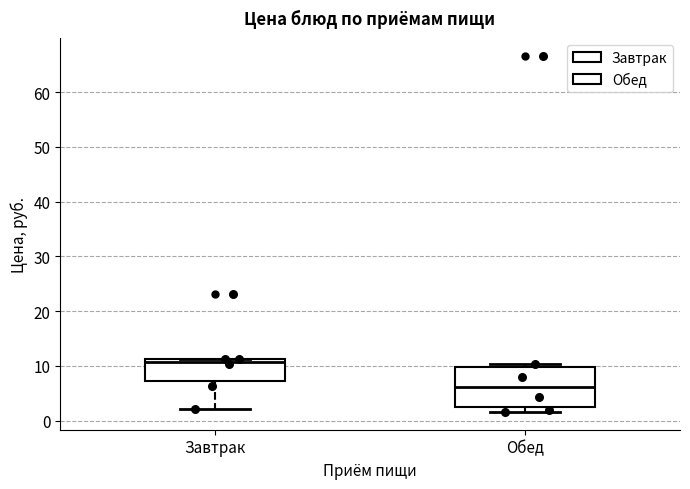

Reading left to right, transcribe this box plot: for each box, give where its median line is, the range the box spans, and where its two whiskers end, as read against the y-axis. The values are not printed on the chart, so give them approximately, as read against the axis.

Завтрак: median 11 (just below the box's upper edge), box 7 to 11, whiskers 2 to 11
Обед: median 6, box 2 to 10, whiskers 2 (just below the box's lower edge) to 10 (just above the box's upper edge)